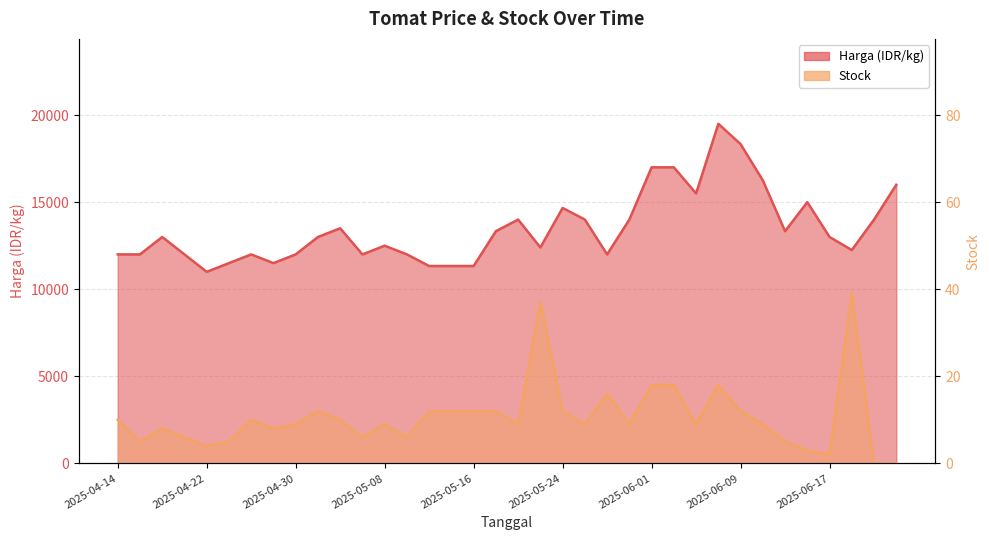

How many series are shown in this chart?

2